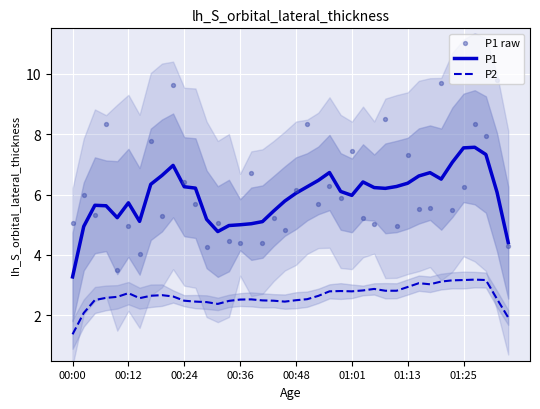

Which series has the largest total across all categories?

P1 raw